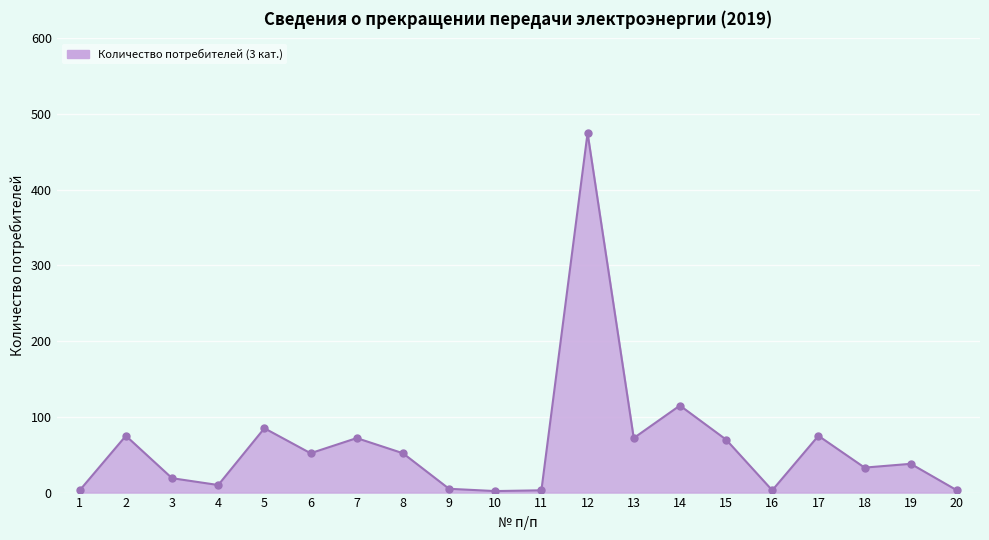

What is the maximum value shown in the chart?

475